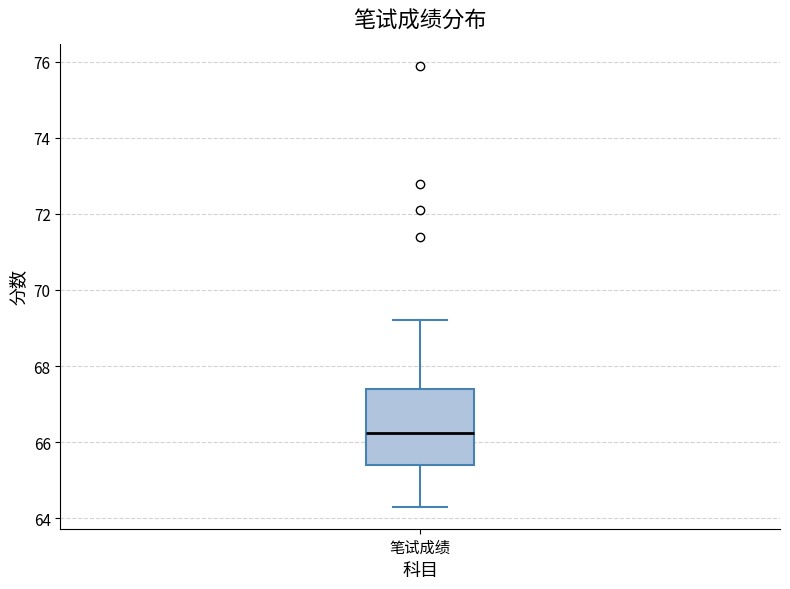

Read this box plot against the y-axis: the position of the median line, the range covered by the box, and the ends of both whiskers. The values are not printed on the chart, so give them approximately, as read against the axis.

median 66.2, box 65.4 to 67.4, whiskers 64.4 to 69.2